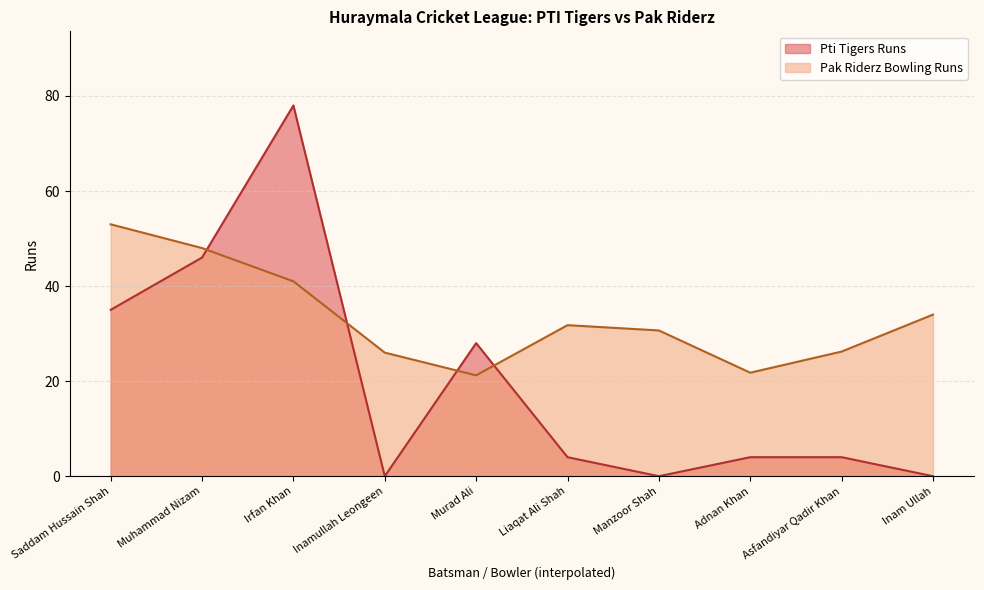

Where is the data nearest to the value 39?

Saddam Hussain Shah